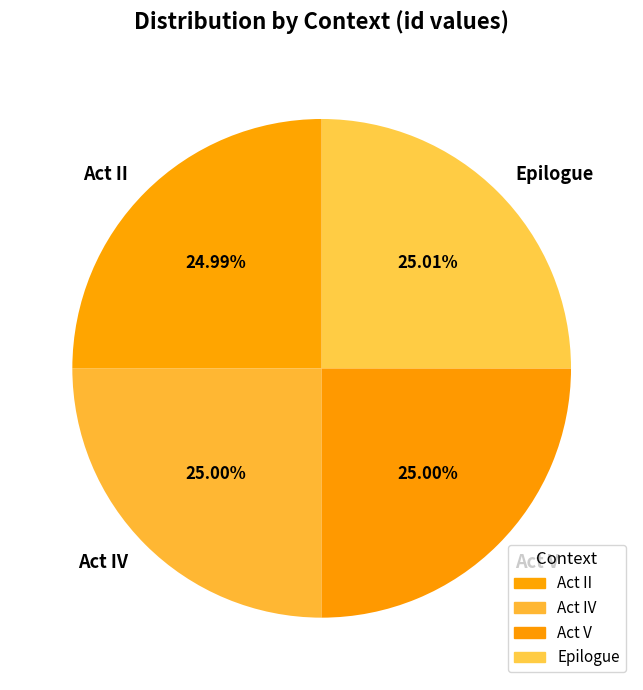

The Act V slice represents 34% of the pie. True or false?

False